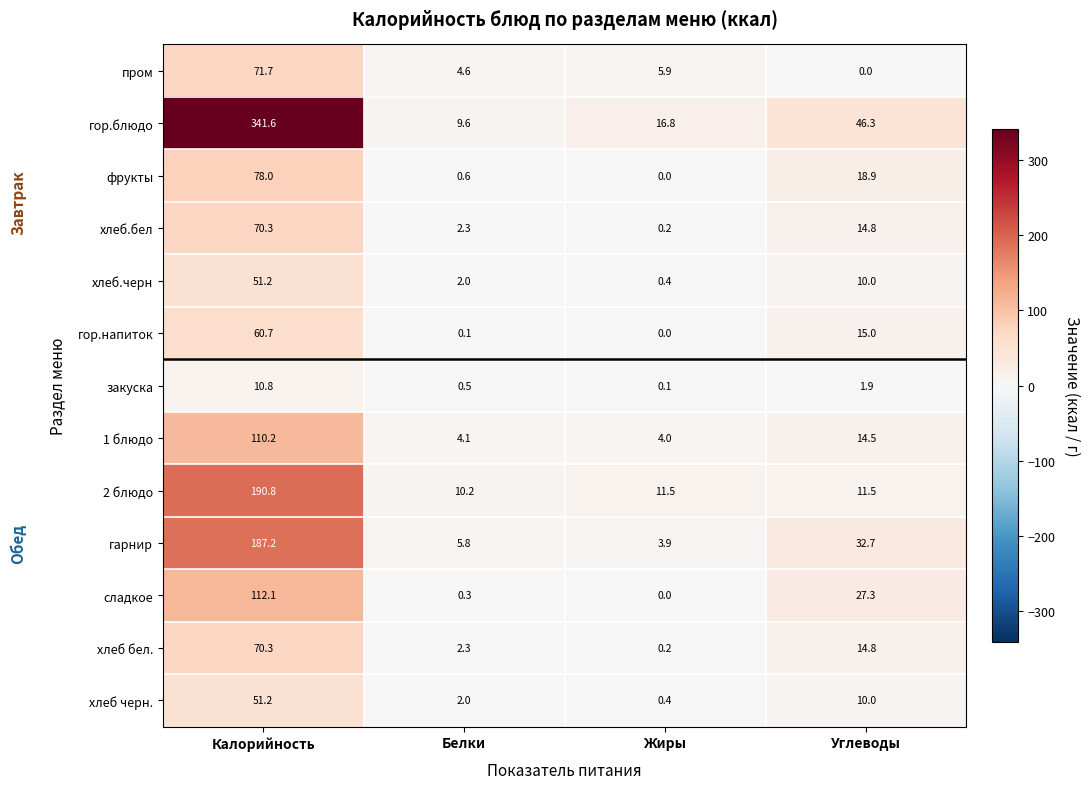

True or false: хлеб черн. has a value of 0.6 at Белки.

False